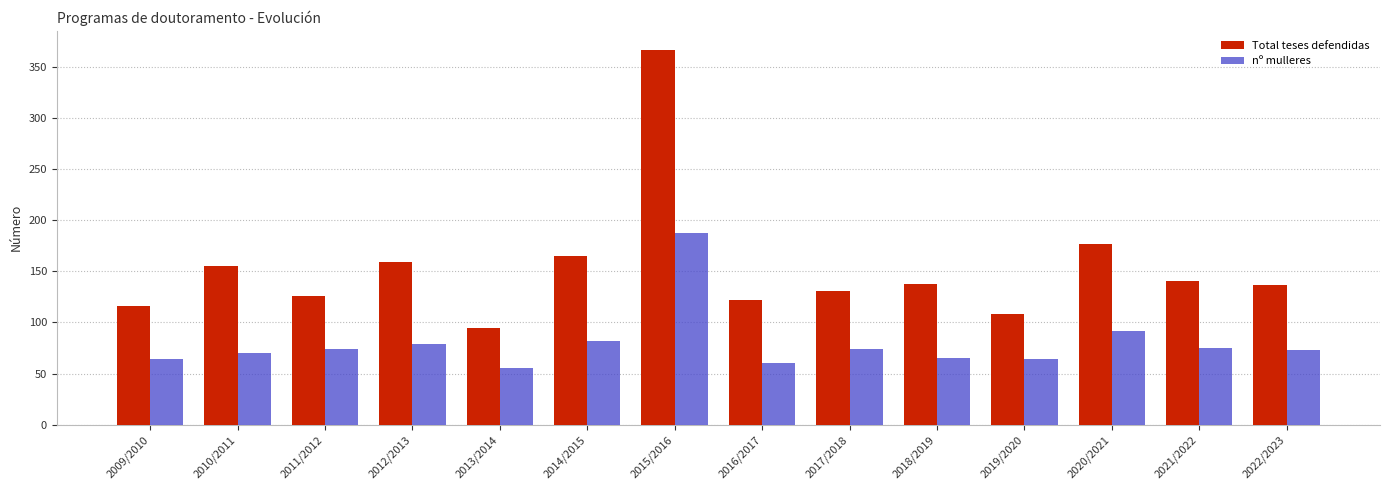

What is the total value across all series at 2018/2019?

203